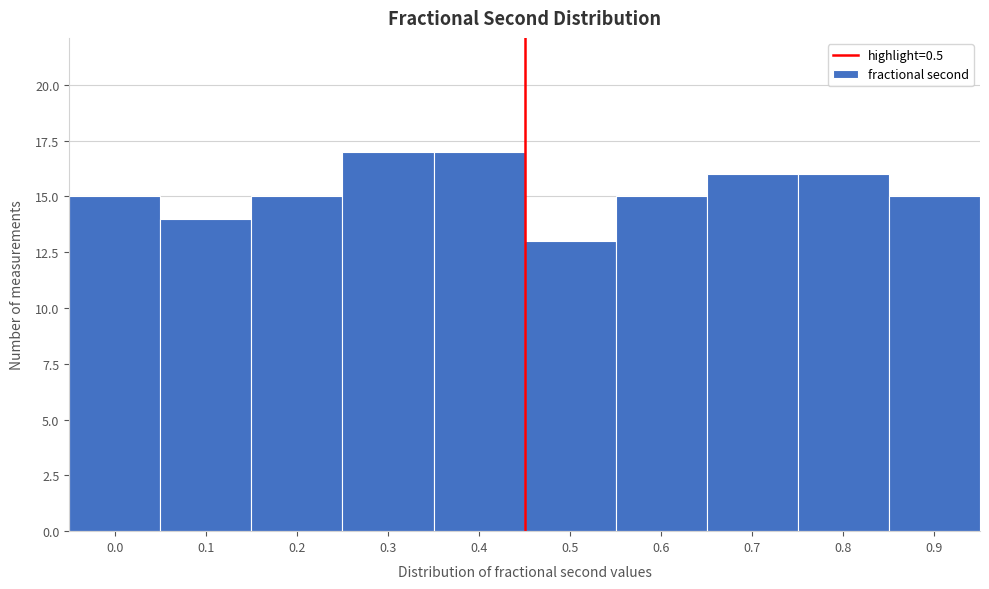

Reading left to right, transcribe all the data shown in this chart.

15	14	15	17	17	13	15	16	16	15